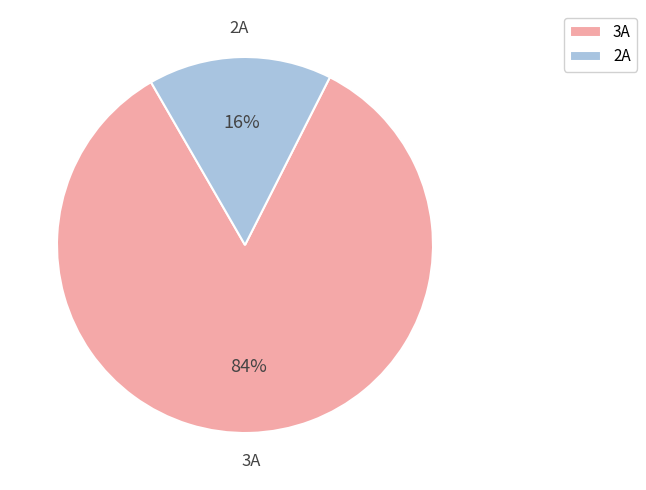

To the nearest percent, what is the difference between the 3A and 2A slice percentages?

68%